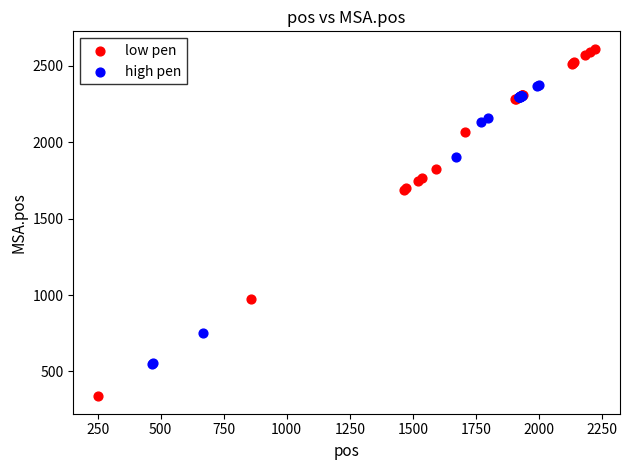

Which series has the largest Y range (max minus min)?

low pen